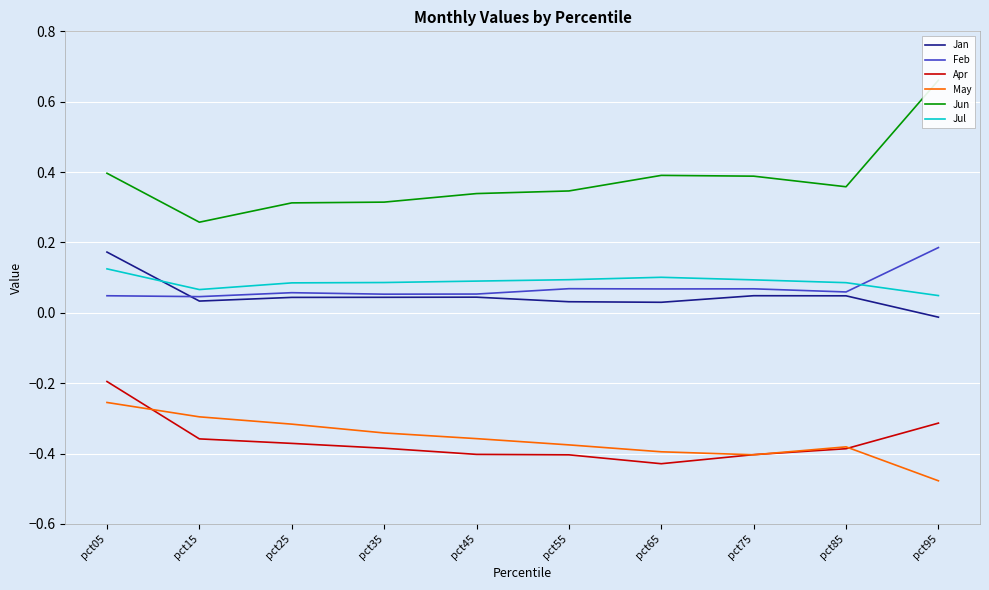

List the labels in order of Feb value, largest first.

pct95, pct55, pct75, pct65, pct85, pct25, pct45, pct35, pct05, pct15